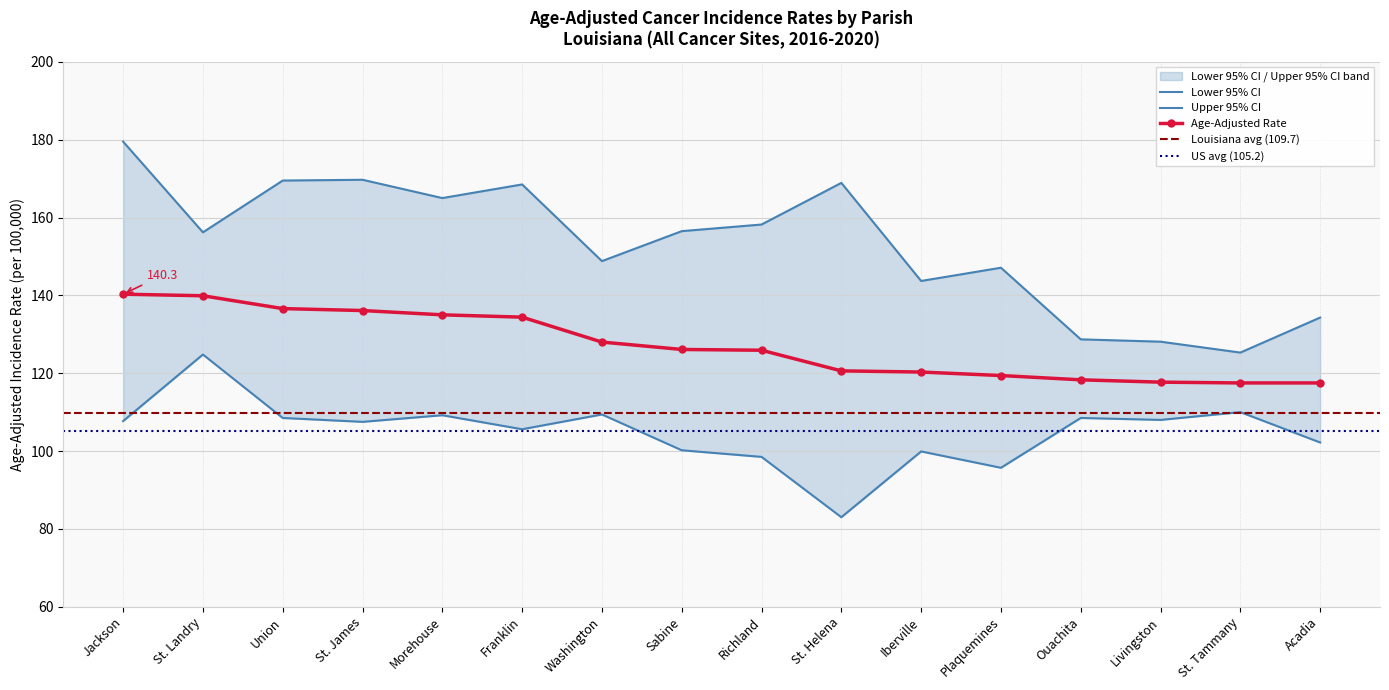

Reading left to right, transcribe all the data shown in this chart.

Age-Adjusted Rate: Jackson=140.3	St. Landry=139.9	Union=136.6	St. James=136.1	Morehouse=135.0	Franklin=134.4	Washington=128.0	Sabine=126.1	Richland=125.9	St. Helena=120.6	Iberville=120.3	Plaquemines=119.4	Ouachita=118.3	Livingston=117.7	St. Tammany=117.5	Acadia=117.5
Lower 95% CI: Jackson=107.7	St. Landry=124.8	Union=108.5	St. James=107.5	Morehouse=109.2	Franklin=105.6	Washington=109.4	Sabine=100.2	Richland=98.5	St. Helena=83.0	Iberville=99.9	Plaquemines=95.7	Ouachita=108.5	Livingston=108.0	St. Tammany=110.0	Acadia=102.2
Upper 95% CI: Jackson=179.5	St. Landry=156.2	Union=169.5	St. James=169.7	Morehouse=165.0	Franklin=168.5	Washington=148.8	Sabine=156.5	Richland=158.2	St. Helena=168.9	Iberville=143.7	Plaquemines=147.1	Ouachita=128.7	Livingston=128.1	St. Tammany=125.3	Acadia=134.3